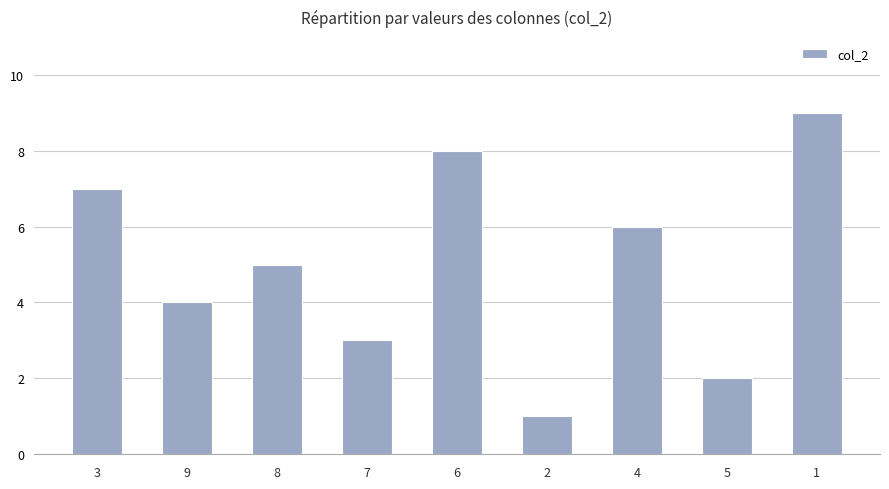

What is the label of the 5th bar from the left?

6